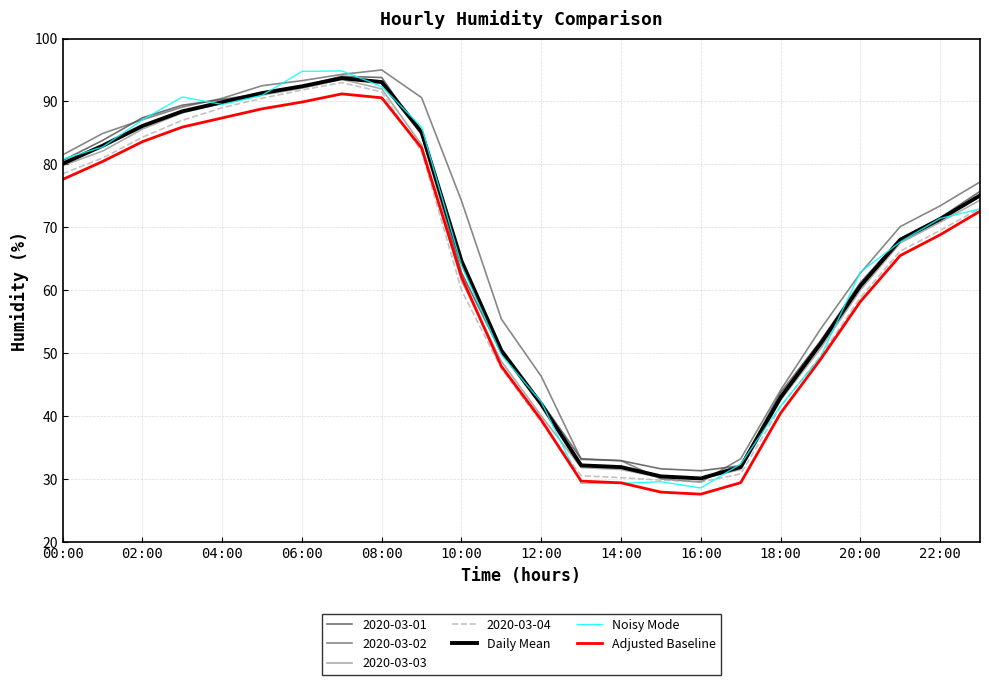

What is the minimum value shown in the chart?

27.6